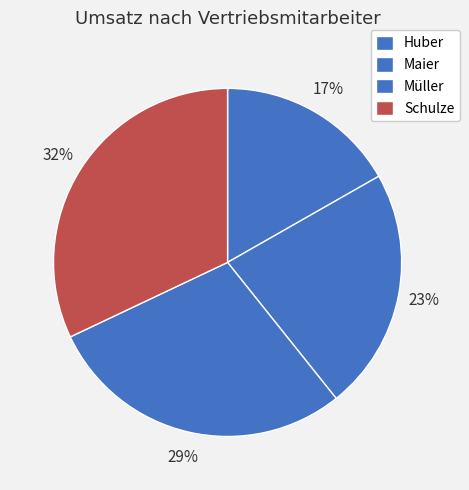

To the nearest percent, what is the combined percentage of Müller and Schulze?

61%